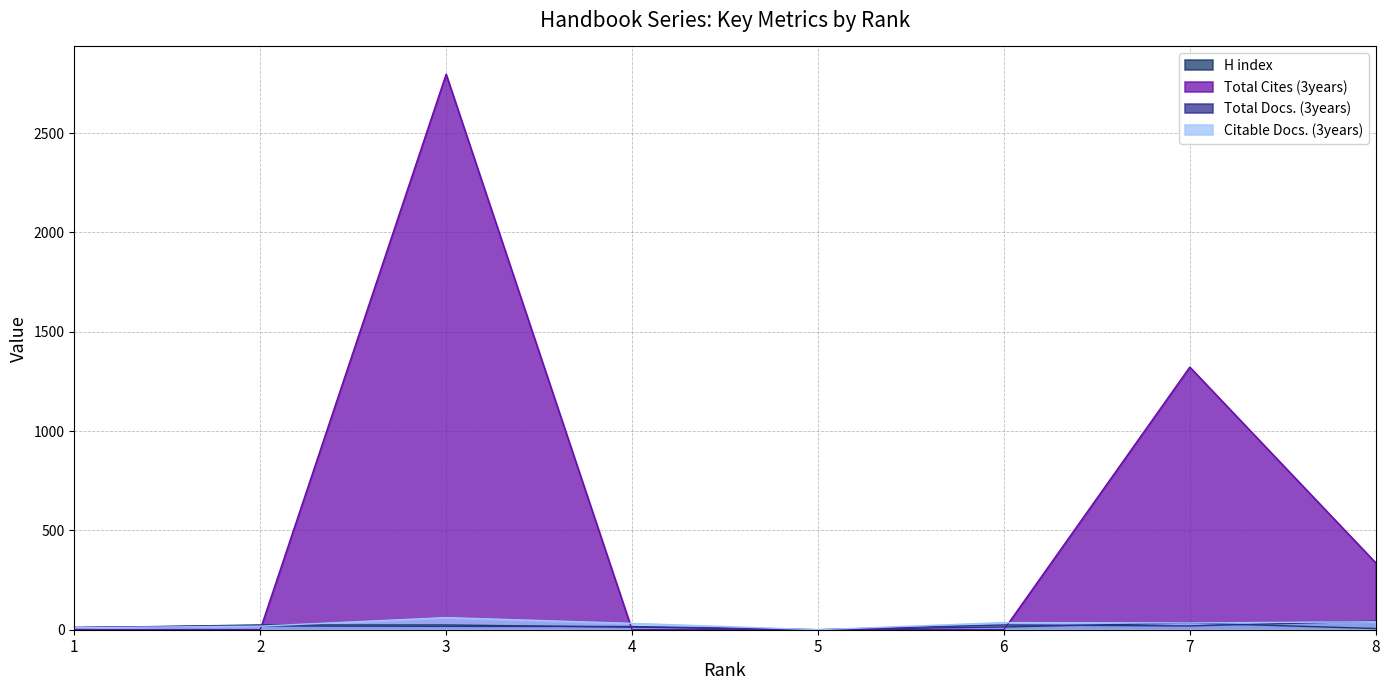

How many interior local valleys does the H index series have?

1